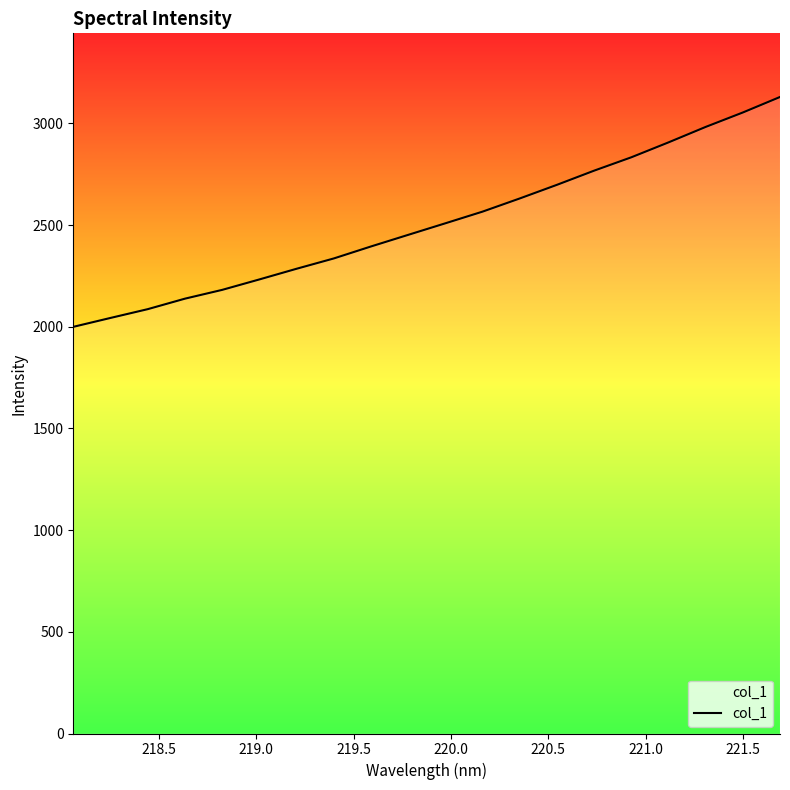

True or false: the data has more than 0 interior local peaks.

False